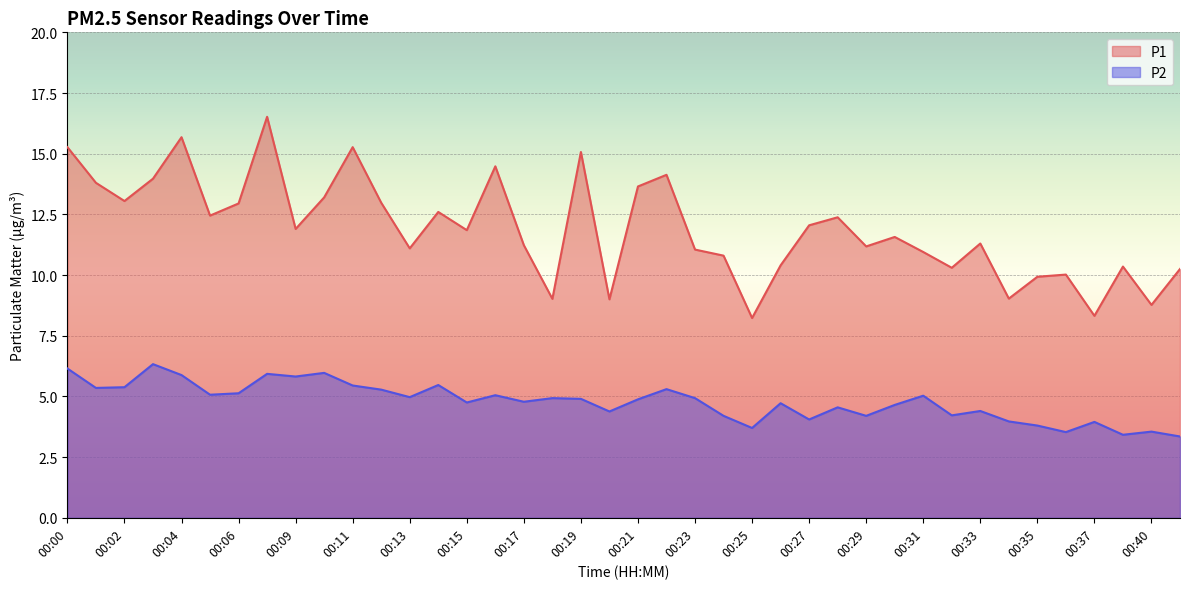

Between 00:06 and 00:11, which series saw the biggest shift?

P1